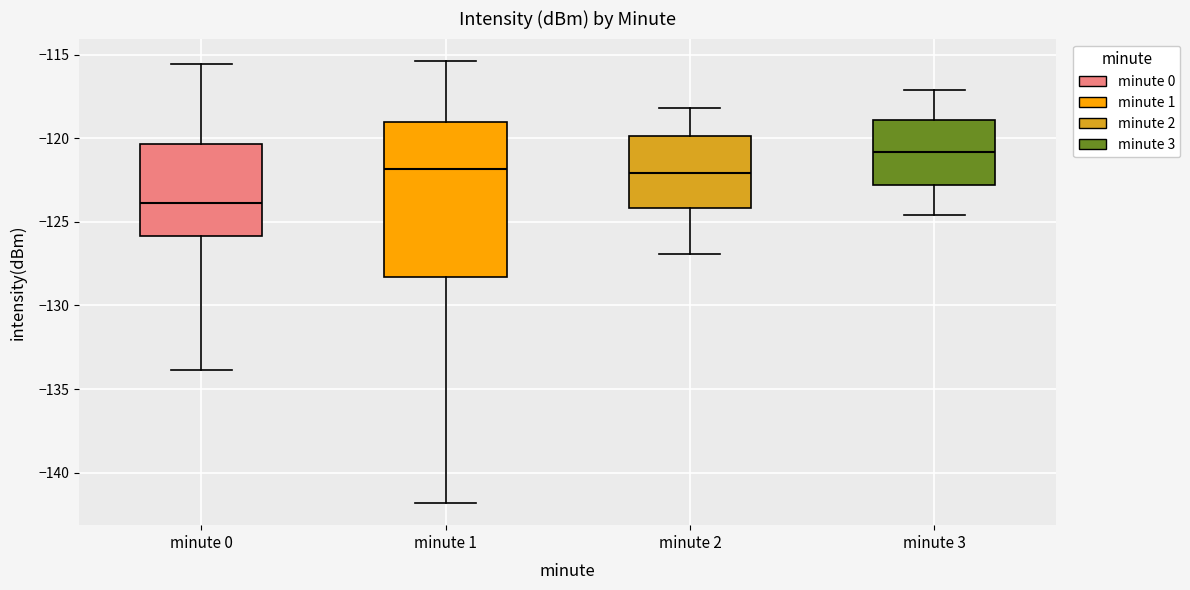

Which box is the tallest, from its lower edge to its upper edge?

minute 1